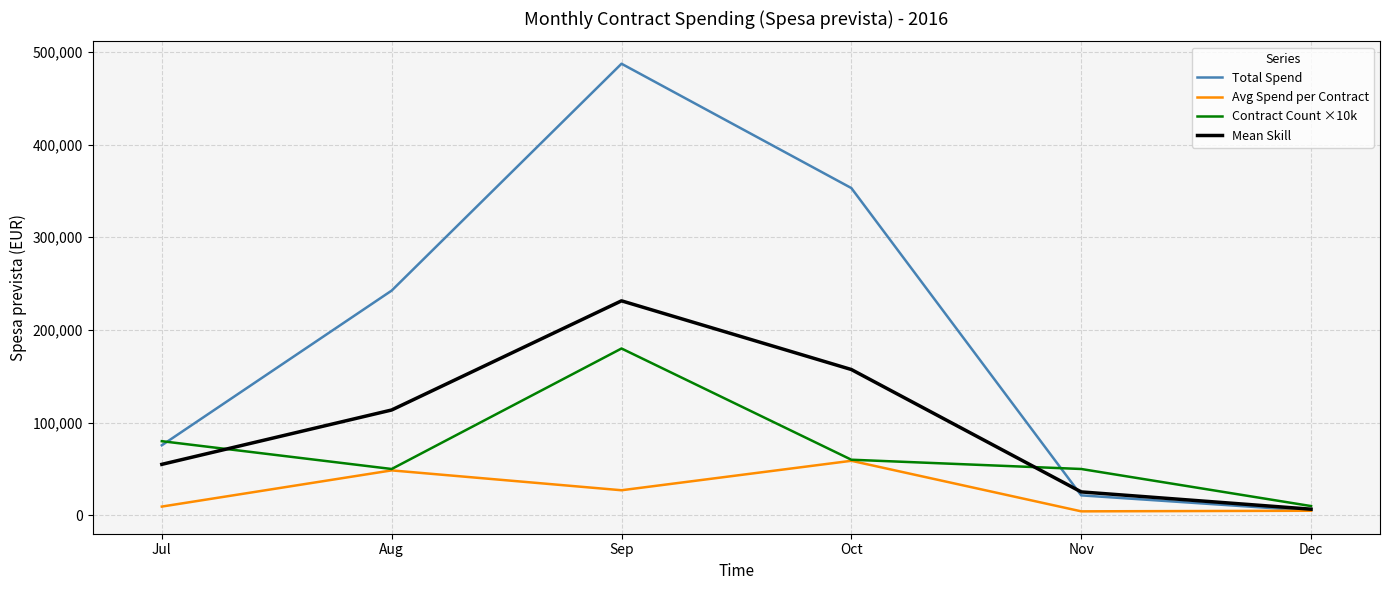

Rank the series by their average value, from lowest to highest.

Avg Spend per Contract, Contract Count ×10k, Mean Skill, Total Spend